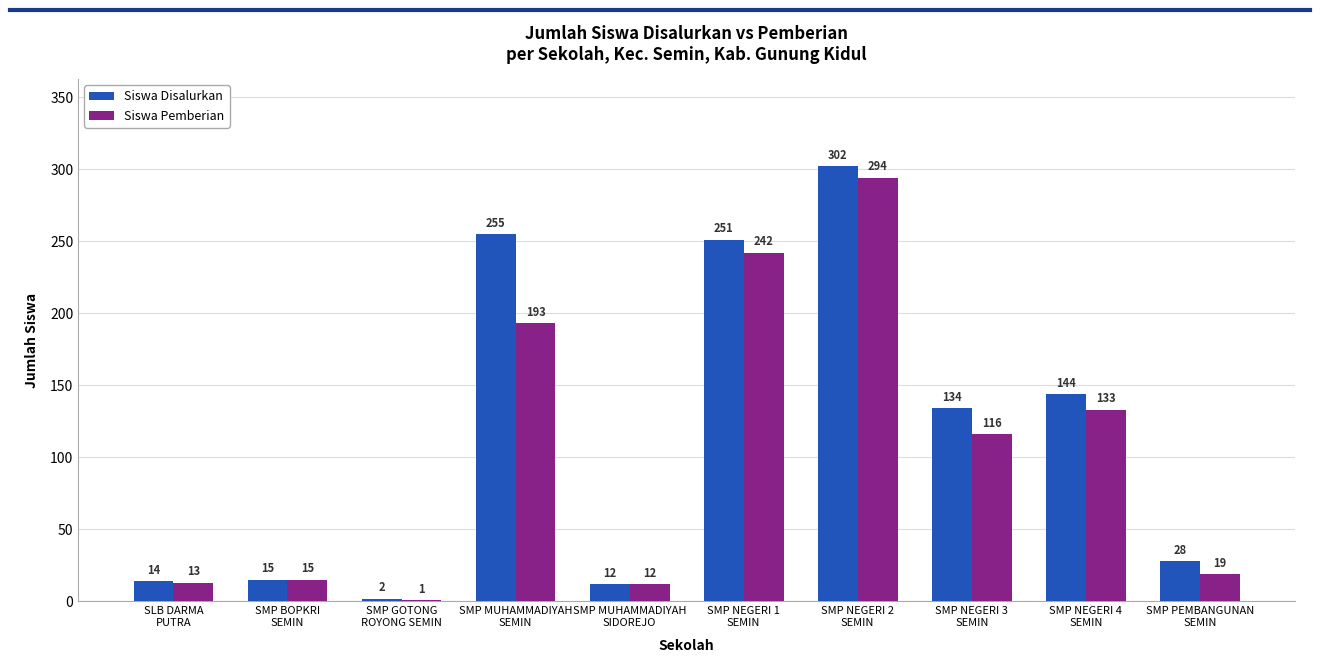

What is the maximum value shown in the chart?

302